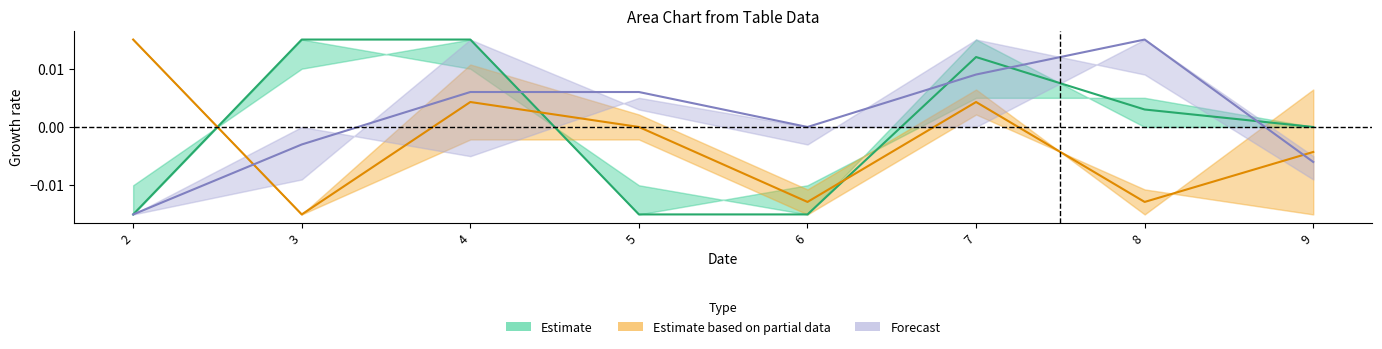

How many Estimate based on partial data values are between 0 and 1?

4